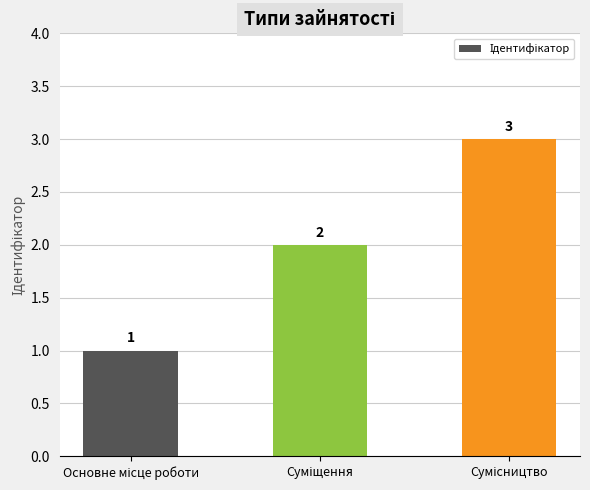

What is the value of the 3rd bar from the left?

3